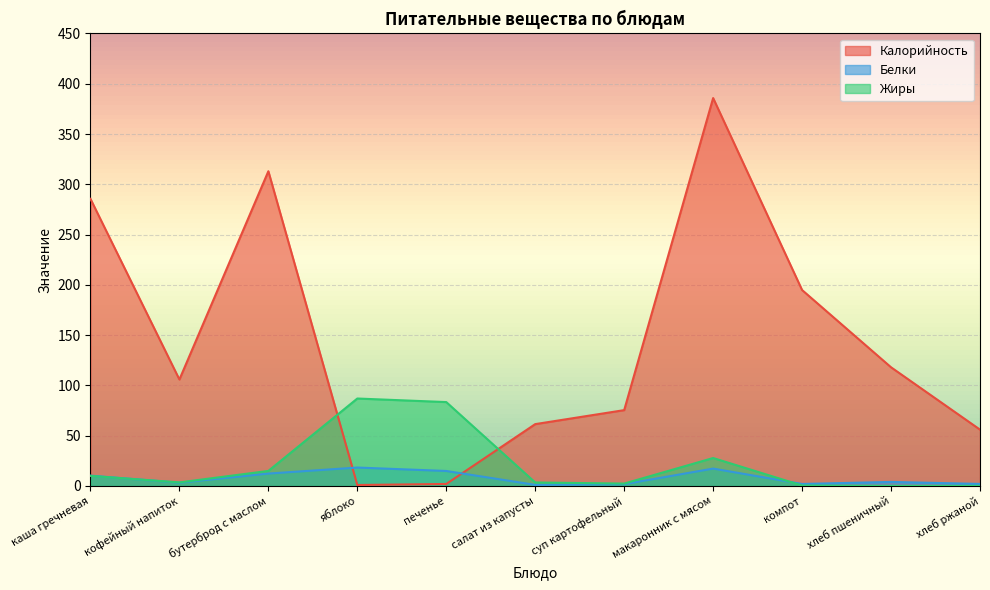

After their last crossing, which series has the higher values: Белки or Калорийность?

Калорийность